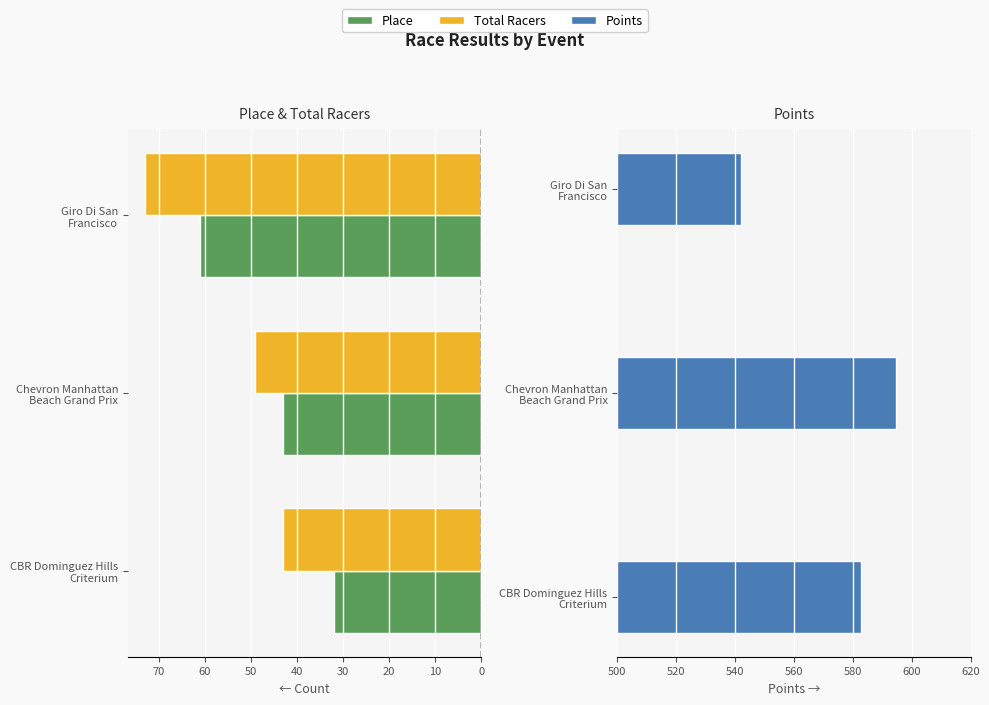

What is the maximum value for Points?

594.7